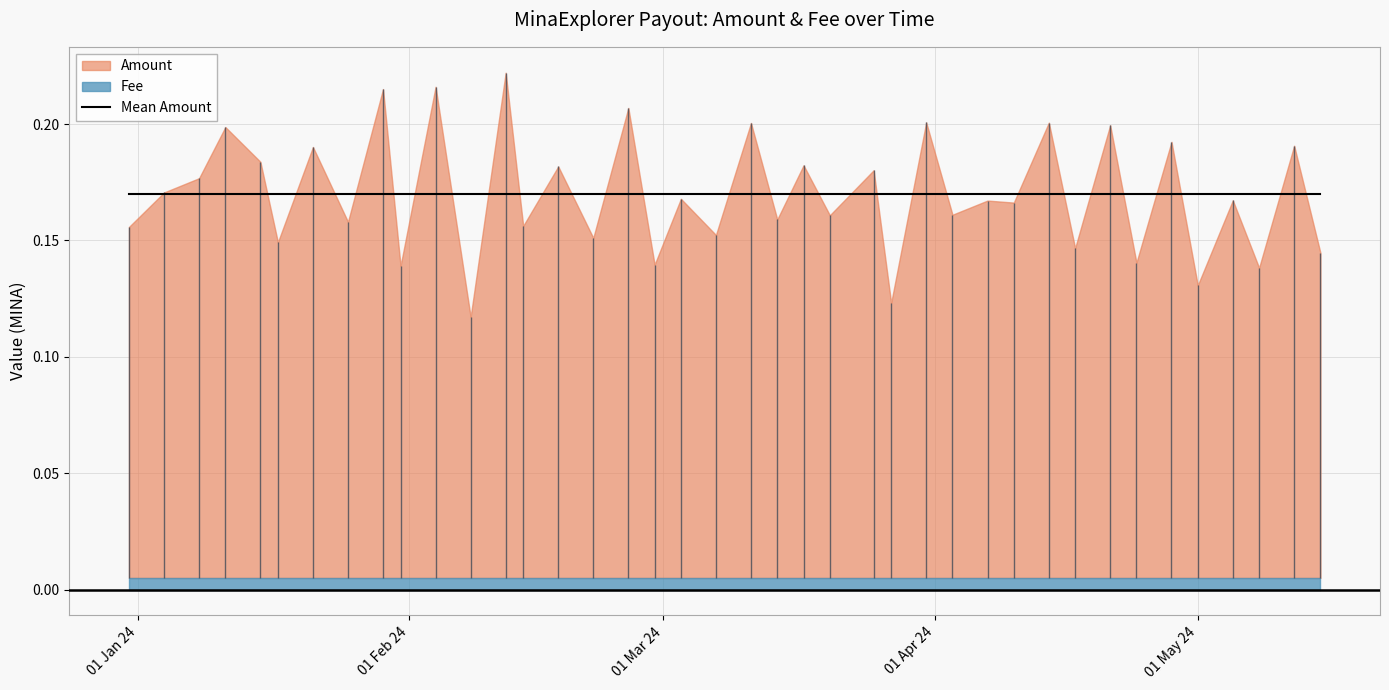

At how many categories does at least one series exceed 0?

40